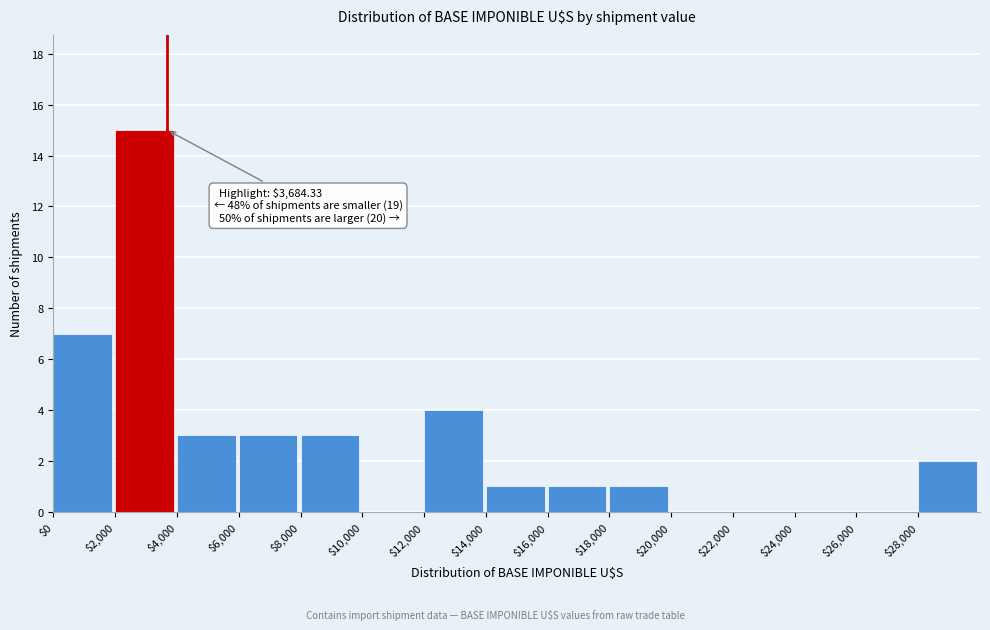

Which range on the x-axis has the tallest bar?

2000 to 4000